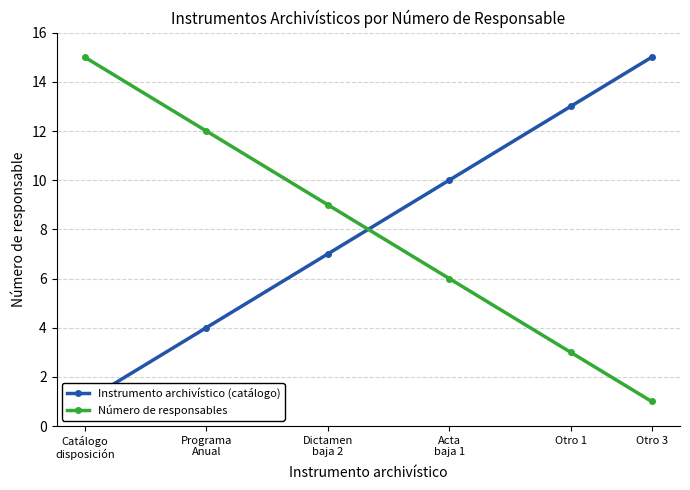

Reading right to left, list all the values displayed in this chart.

Instrumento archivístico (catálogo): 15	13	10	7	4	1
Número de responsables: 1	3	6	9	12	15